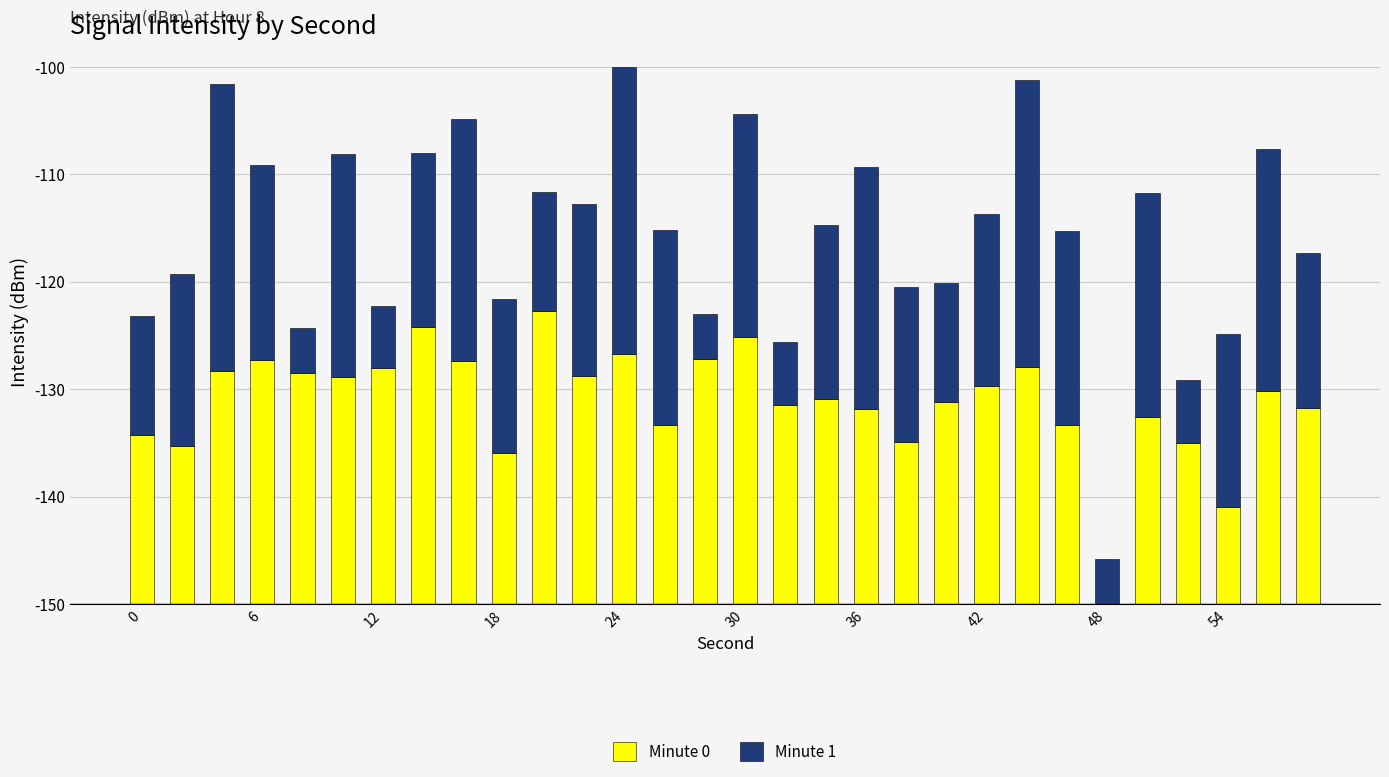

What are all the series names shown in the legend?

Minute 0, Minute 1